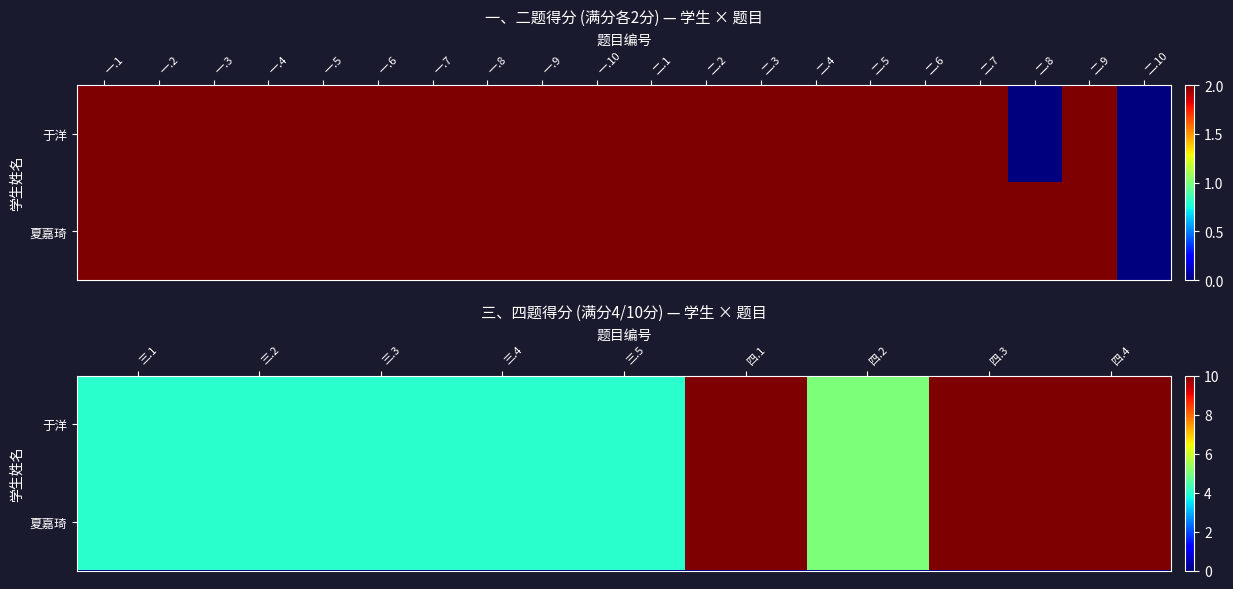

At how many categories does at least one series exceed 5?

3